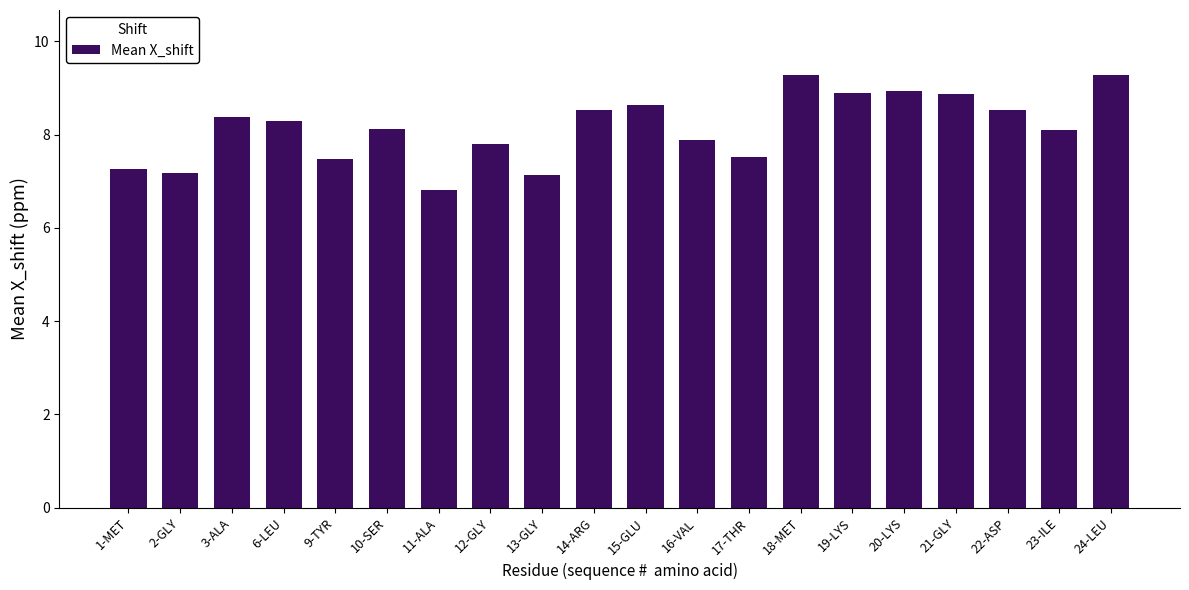

Reading right to left, list all the values displayed in this chart.

9.3	8.1	8.5	8.9	8.9	8.9	9.3	7.5	7.9	8.6	8.5	7.1	7.8	6.8	8.1	7.5	8.3	8.4	7.2	7.3